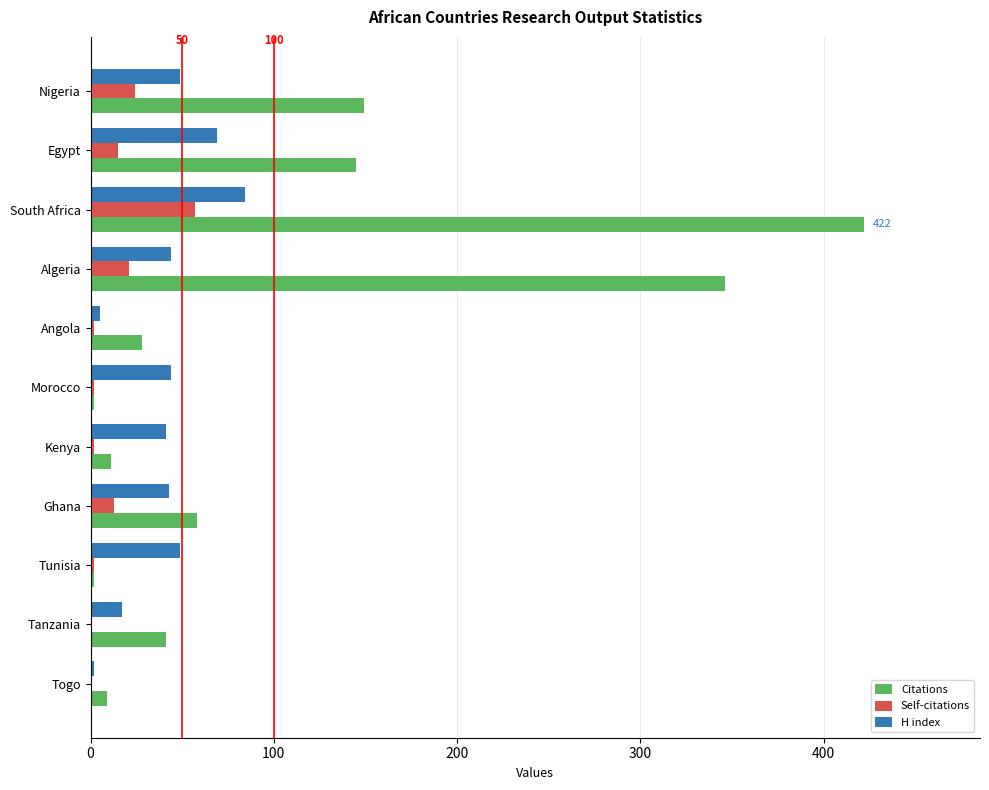

Between Tanzania and Egypt, which series saw the biggest shift?

Citations